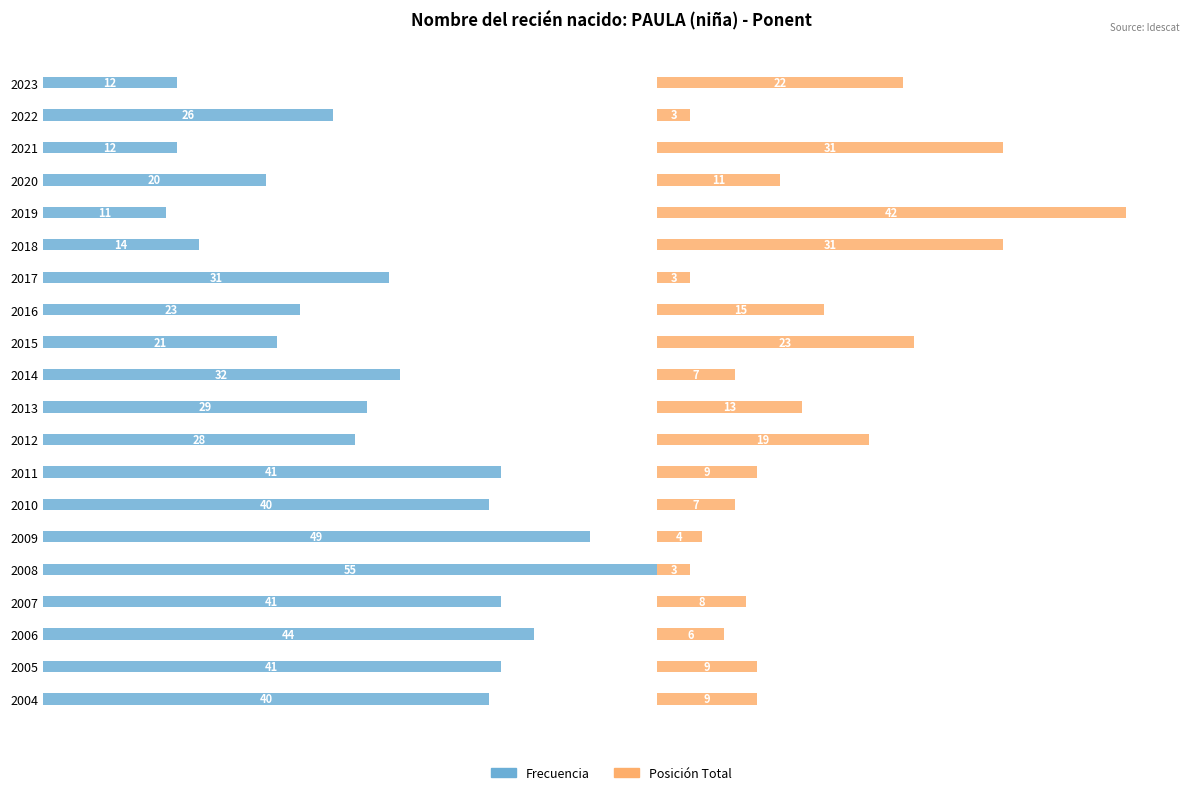

Rank the series at 2022 from highest to lowest value.

Frecuencia, Posición Total